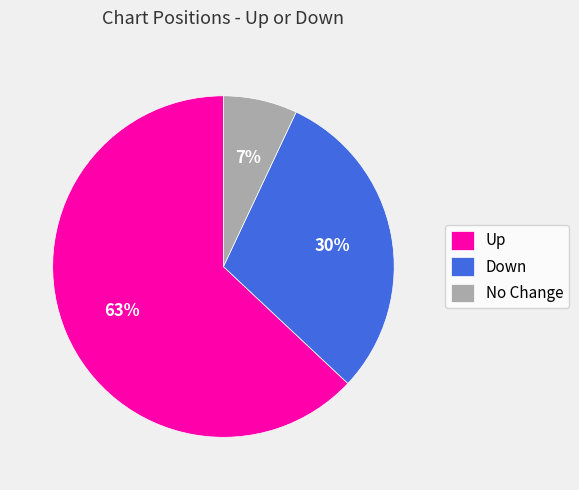

Which category has the smallest portion of the pie?

No Change